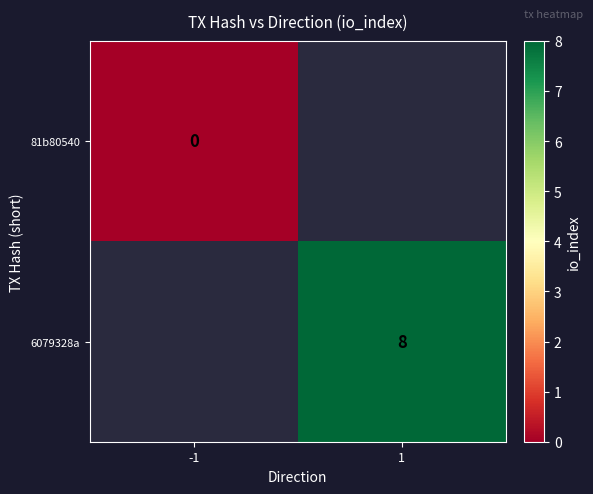

The 6079328a series shows 5 at 1. True or false?

False